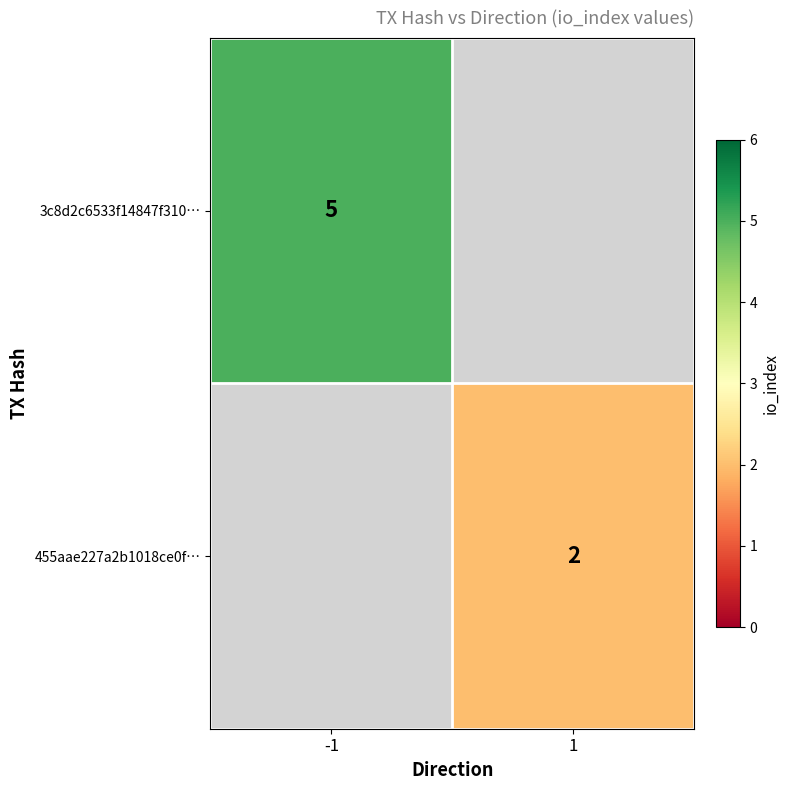

Is the value of 3c8d2c6533f14847f310… at -1 greater than the value of 455aae227a2b1018ce0f… at 1?

Yes